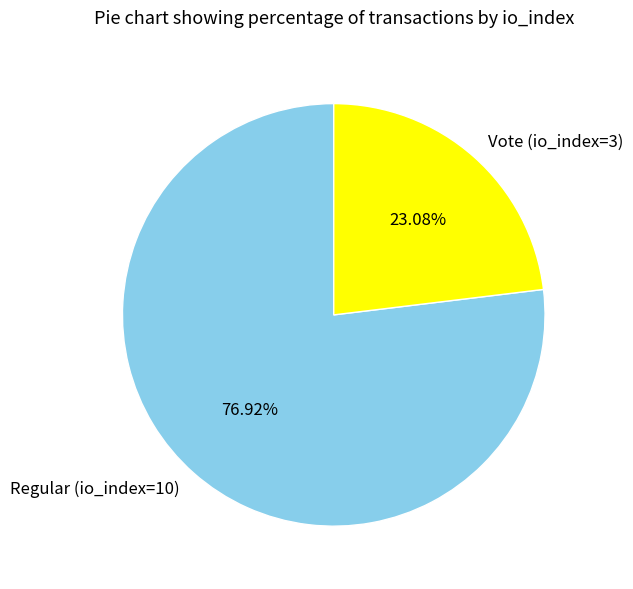

Count the number of slices in the pie.

2